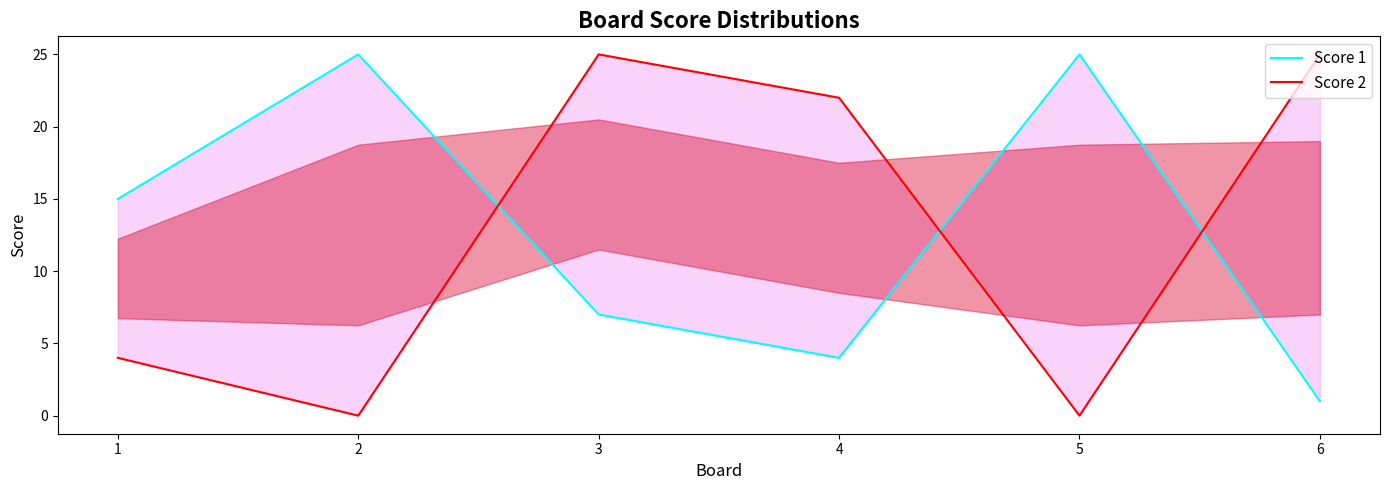

Read the Score 1 value at 4, to the nearest 5.

5